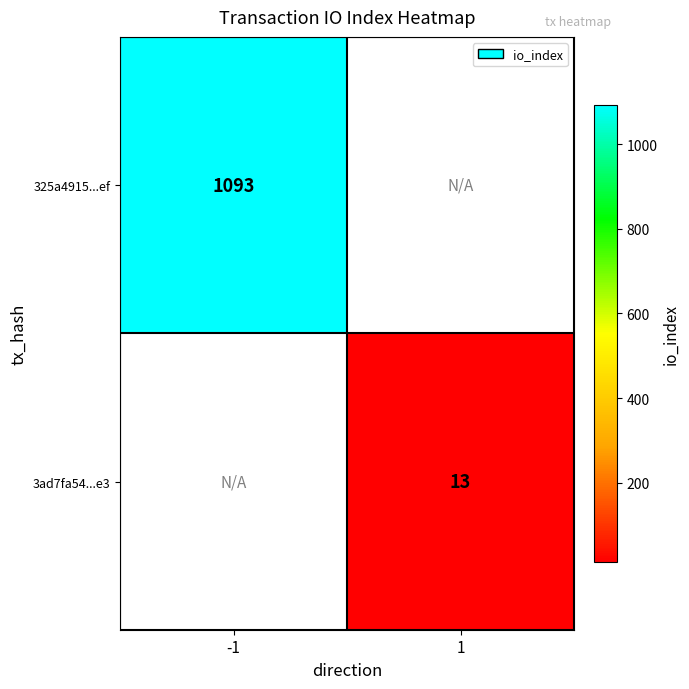

True or false: 325a4915...ef has a value of 350 at -1.

False